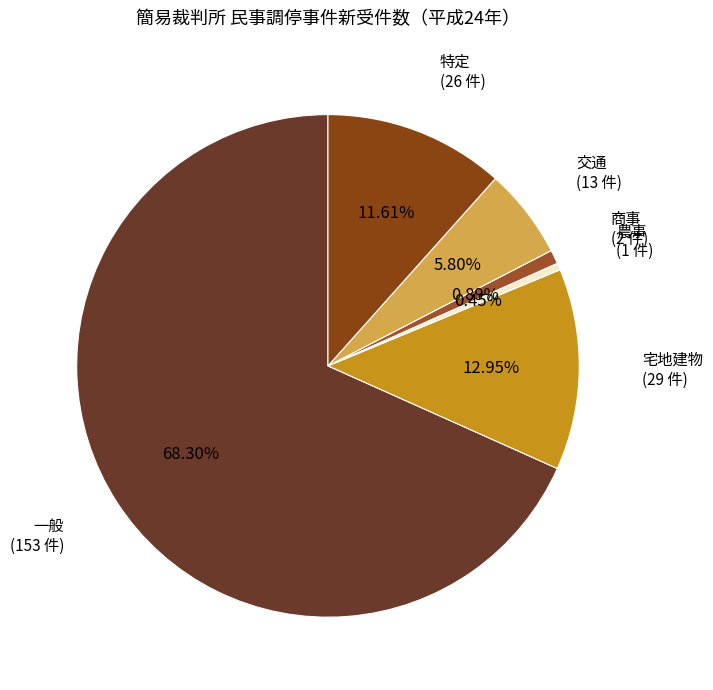

Approximately how many times larger is the value at 宅地建物 compared to 交通?

2.2